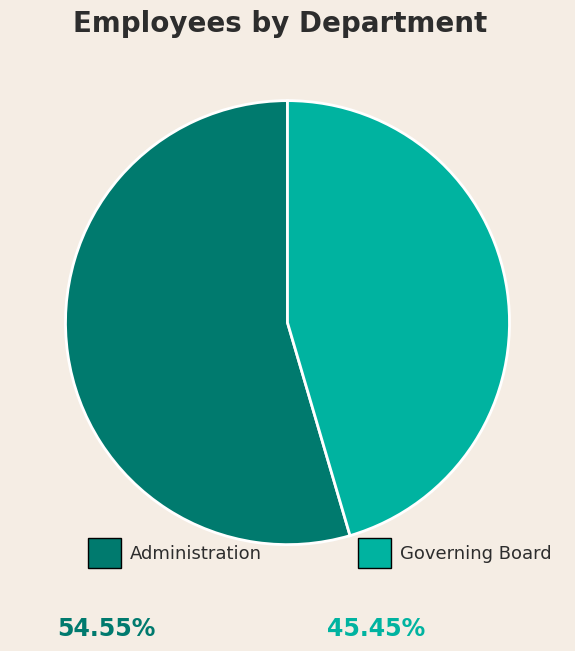

Is there a majority slice in this chart?

Yes